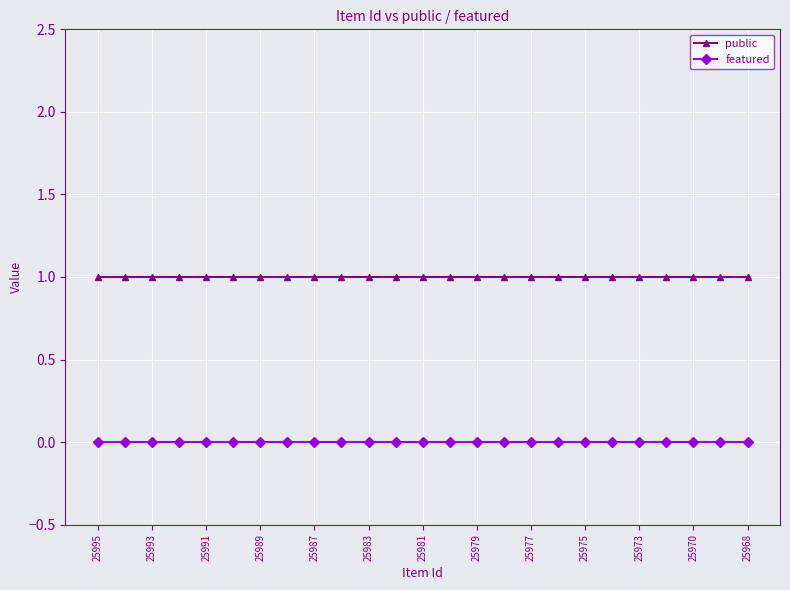

True or false: featured and public intersect in this chart.

False